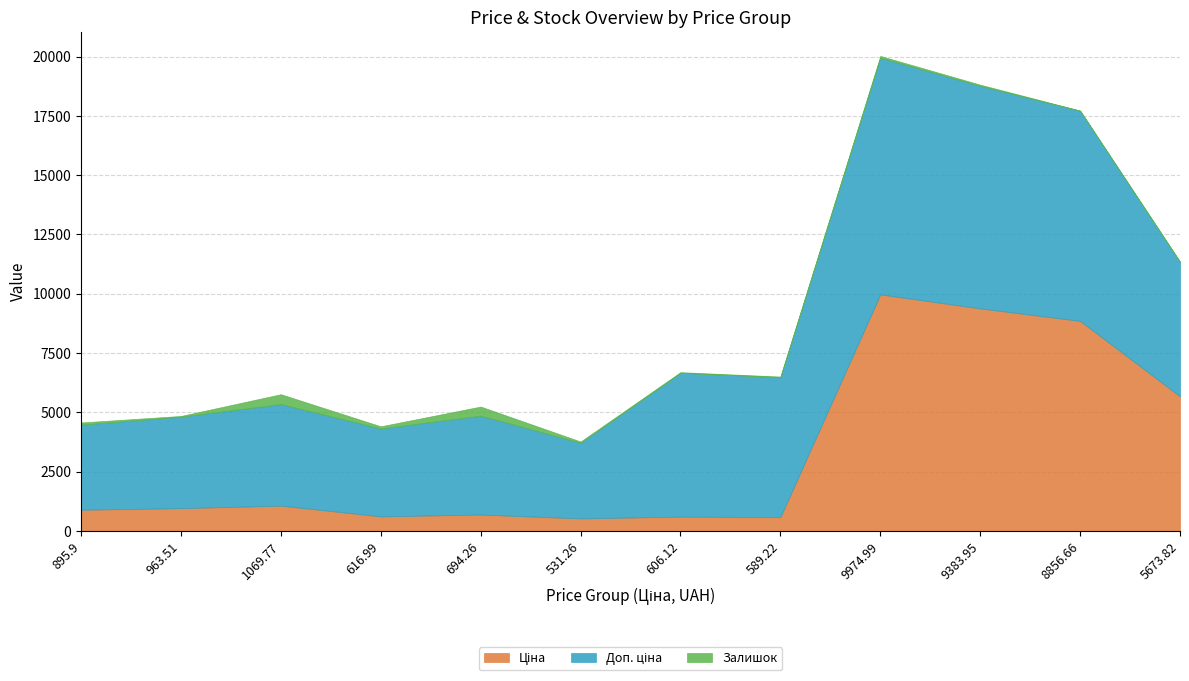

What is the difference between the second highest and second lowest values in the Доп. ціна series?

5800.4